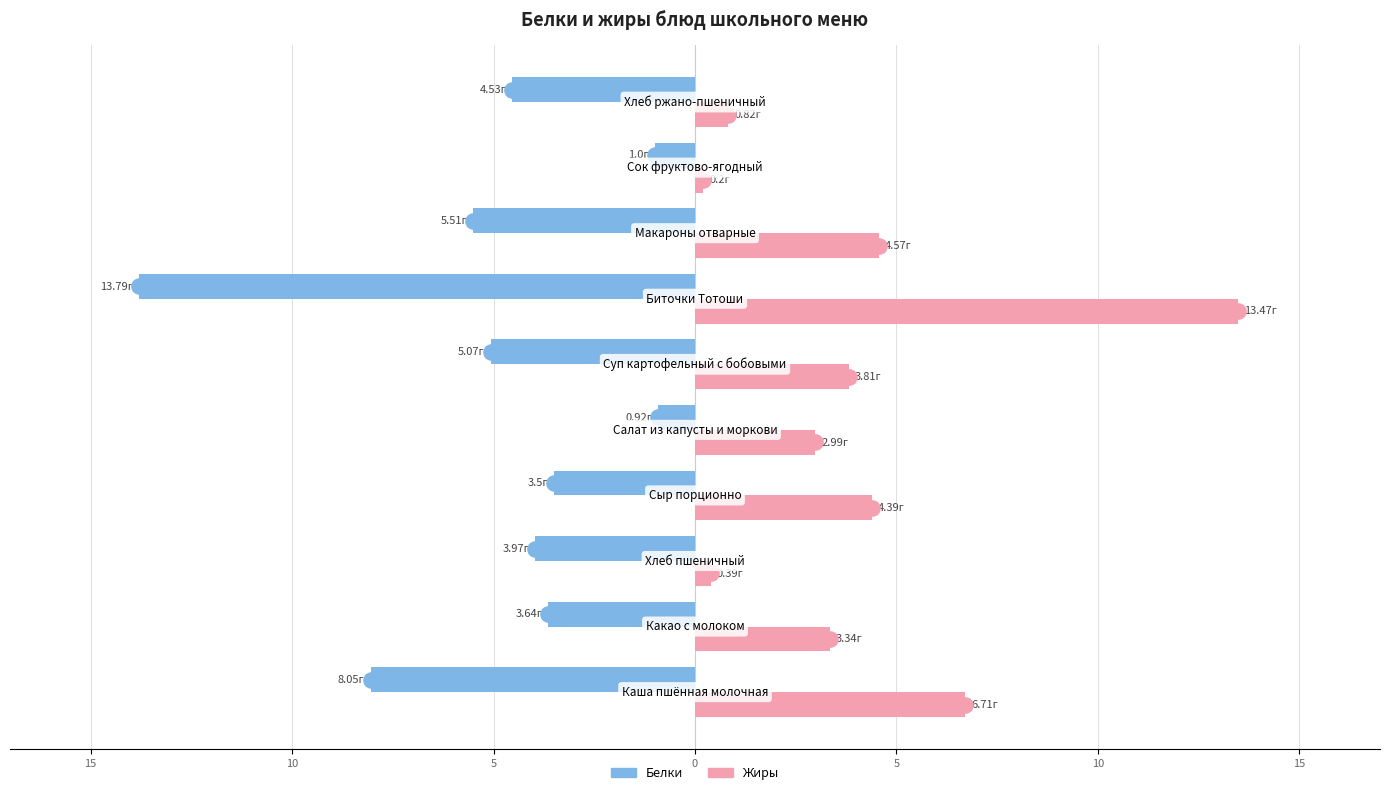

What is the total value across all series at 5?

0.9